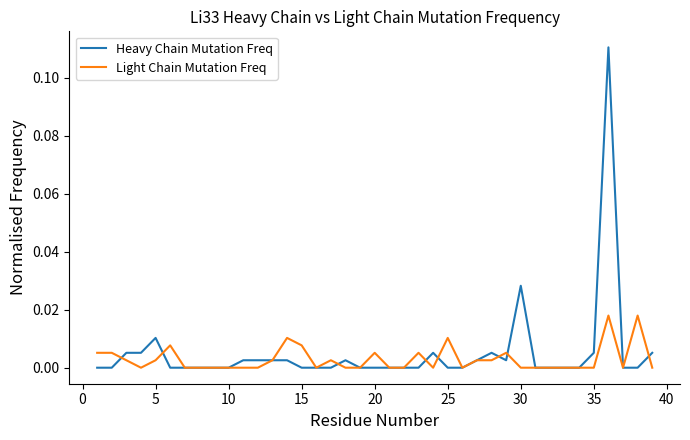

Is this an area chart (filled region under the line)?

No